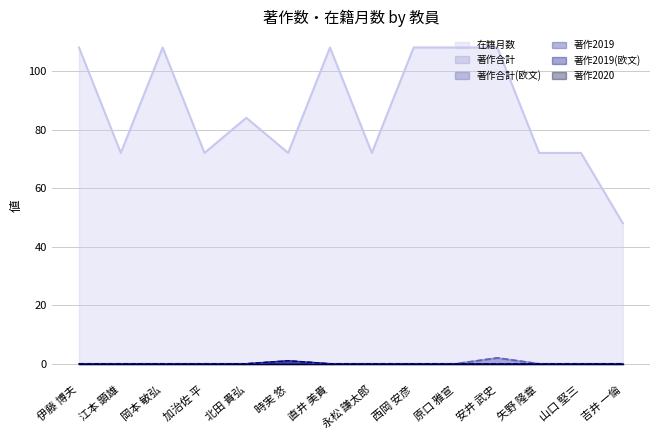

Does the chart have visible grid lines?

Yes